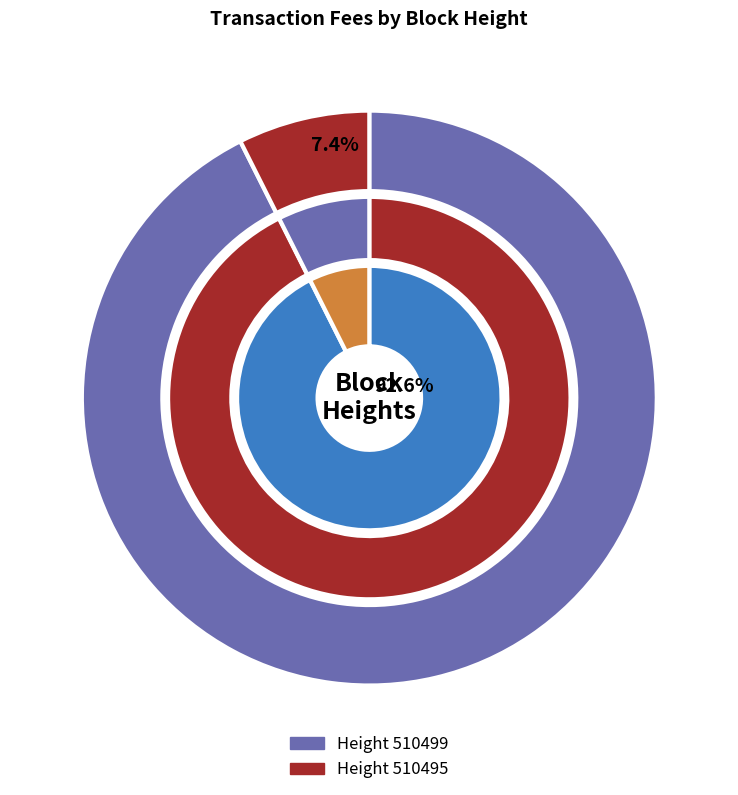

Is there any slice that represents more than half of the pie?

Yes